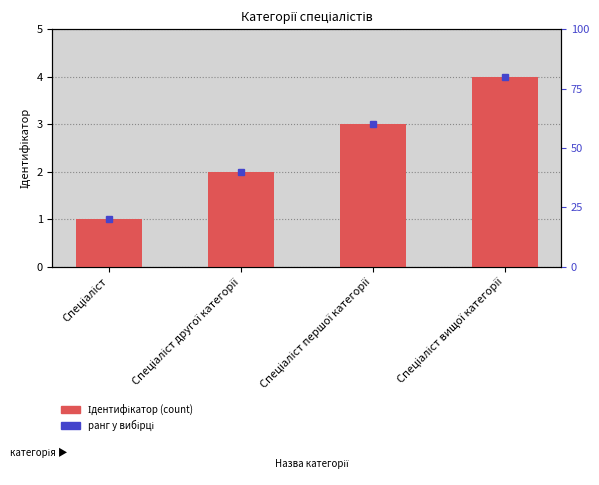

Reading left to right, extract all data points from this chart.

1	2	3	4